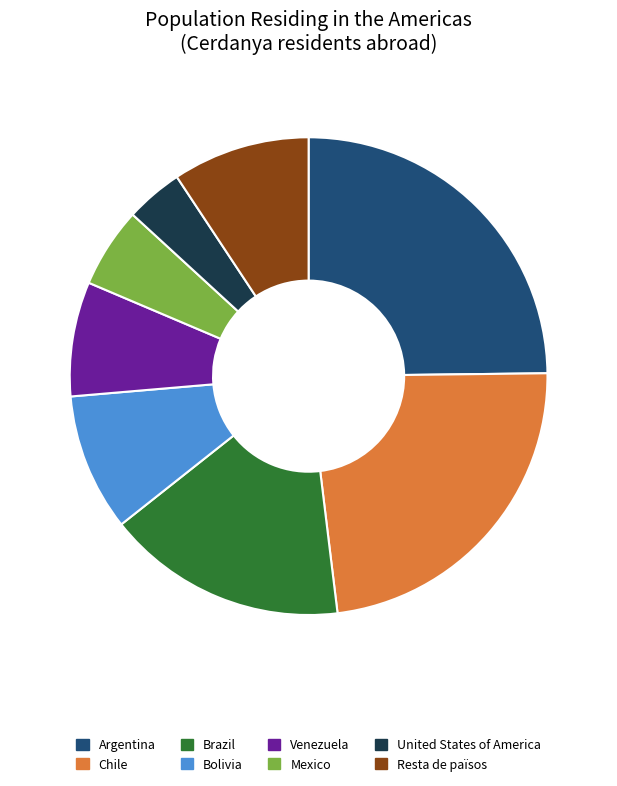

Which category has the biggest portion of the pie?

Argentina